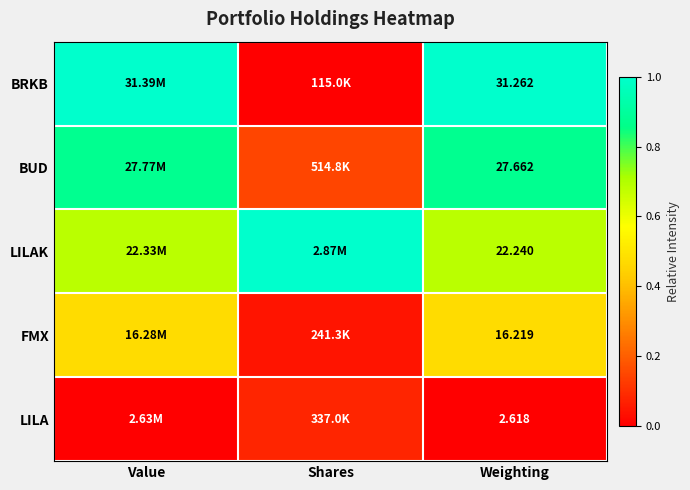

At Weighting, list the series in order from smallest to largest.

LILA, FMX, LILAK, BUD, BRKB